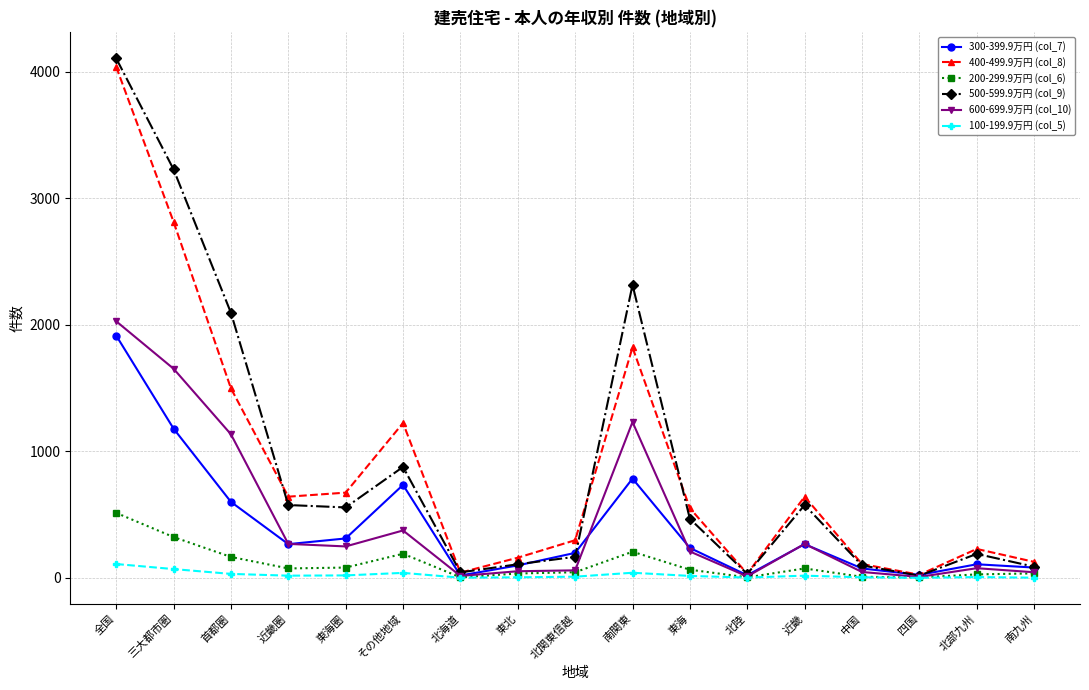

What is the difference between the highest and lowest values at 近畿圏?

624